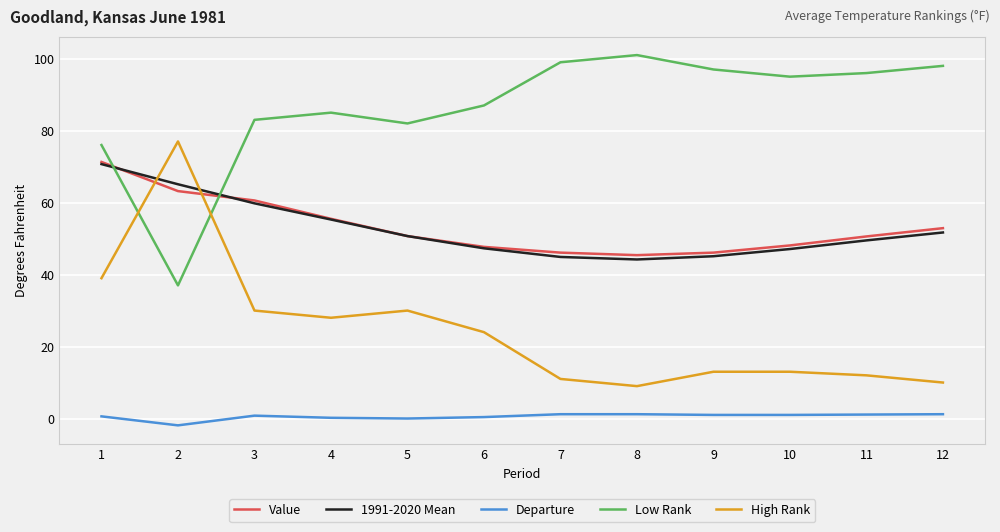

The High Rank series shows 24.0 at 6. True or false?

True